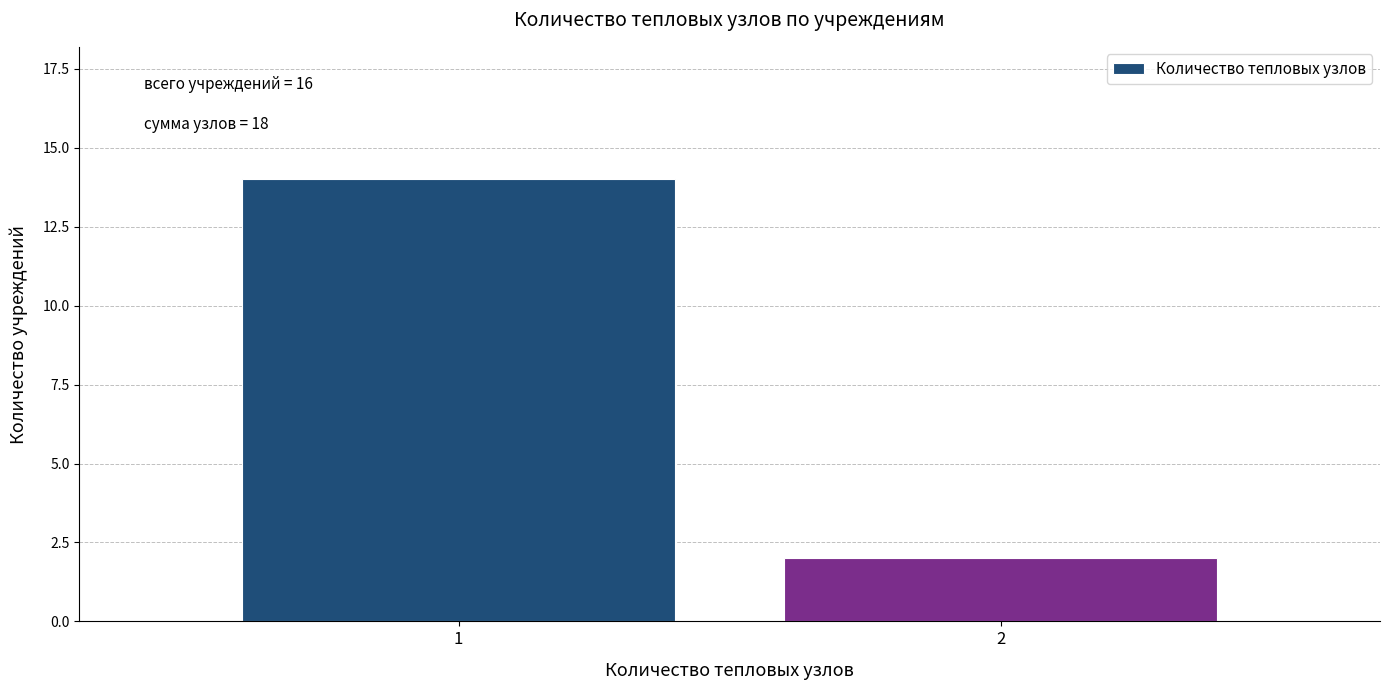

Reading right to left, what are all the values shown in this chart?

2=2	1=14